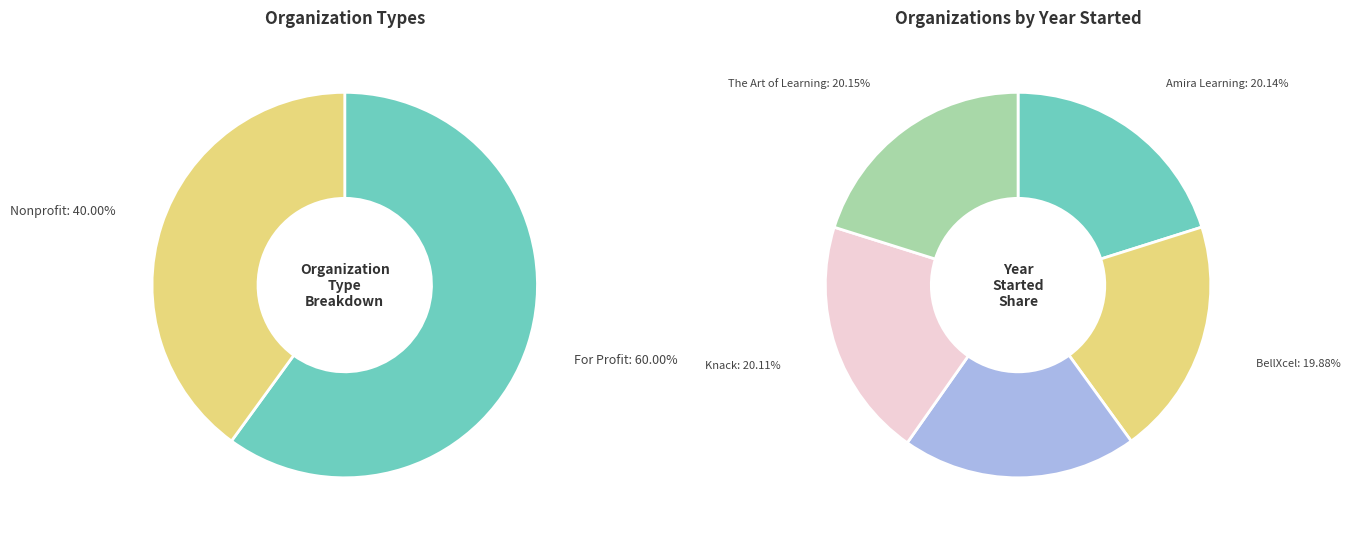

How many segments does this pie chart have?

5